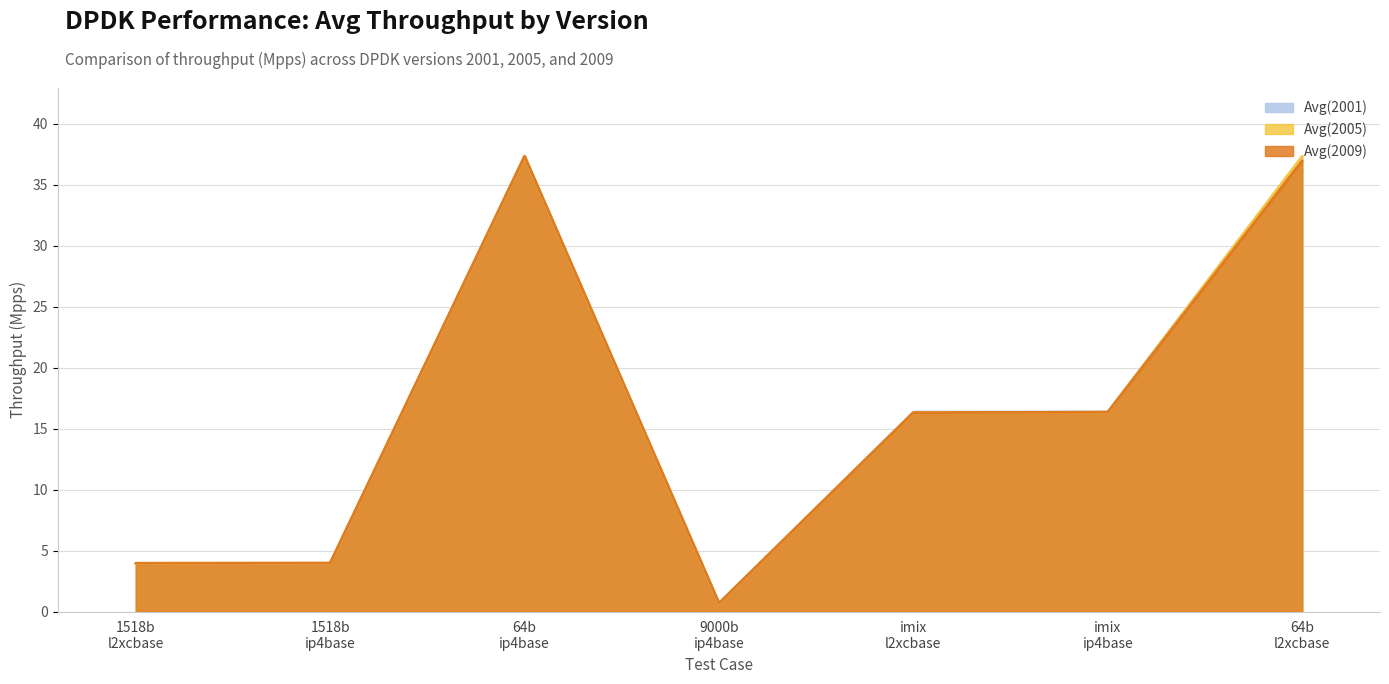

What position from the left is 1518b l2xcbase?

1